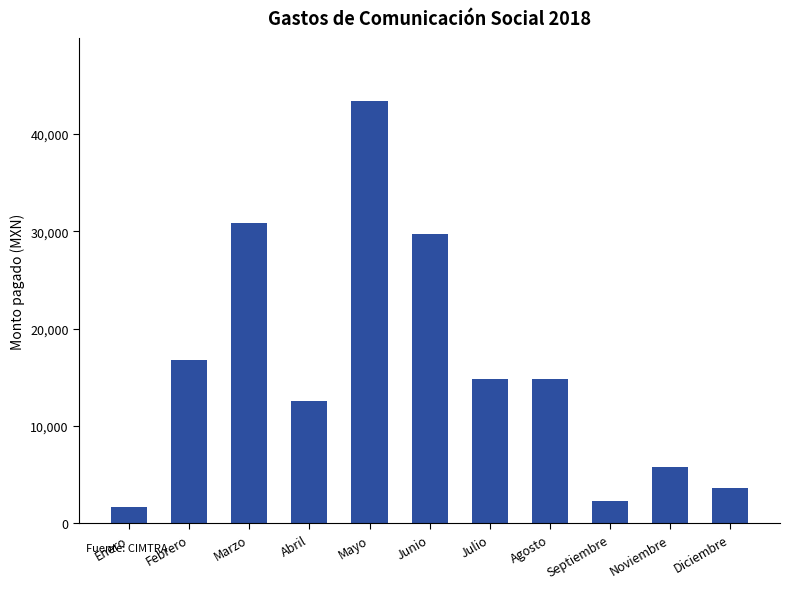

What is the label of the 9th bar from the left?

Septiembre